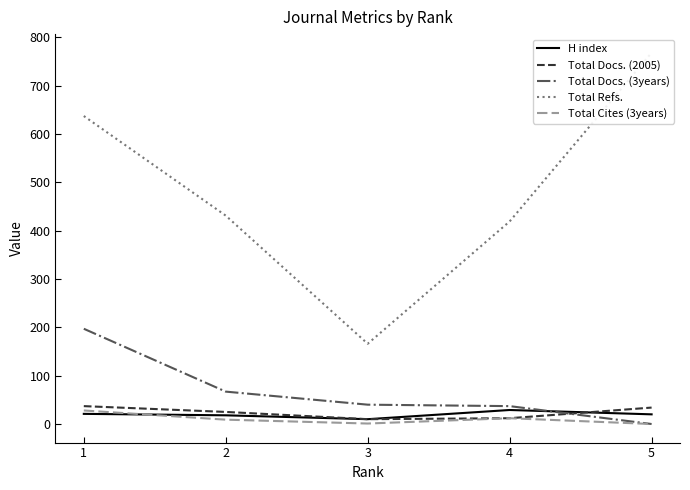

What is the difference between the Total Docs. (3years) values at 2 and 3?

27